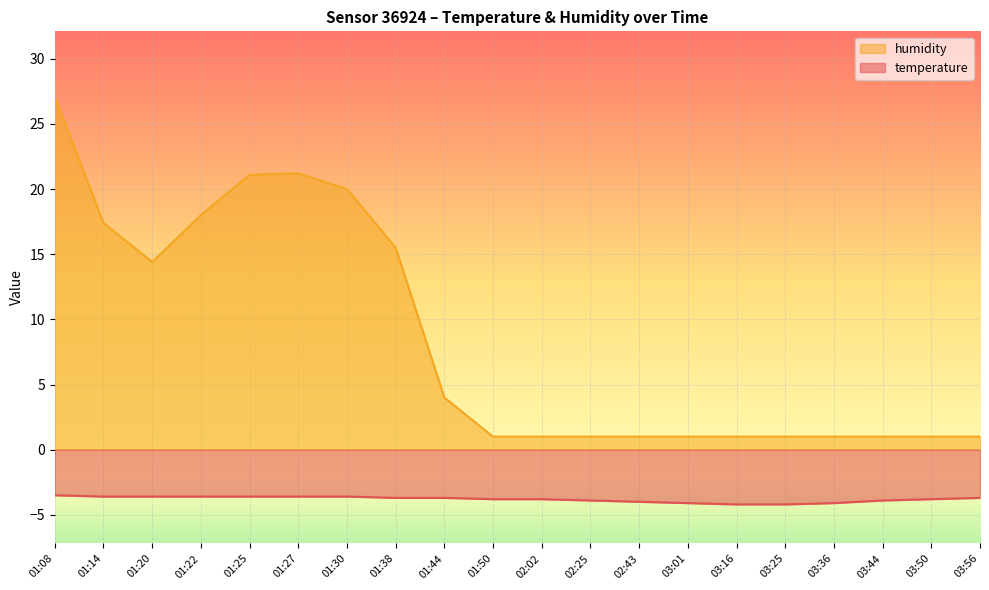

How many categories are shown in the chart?

20